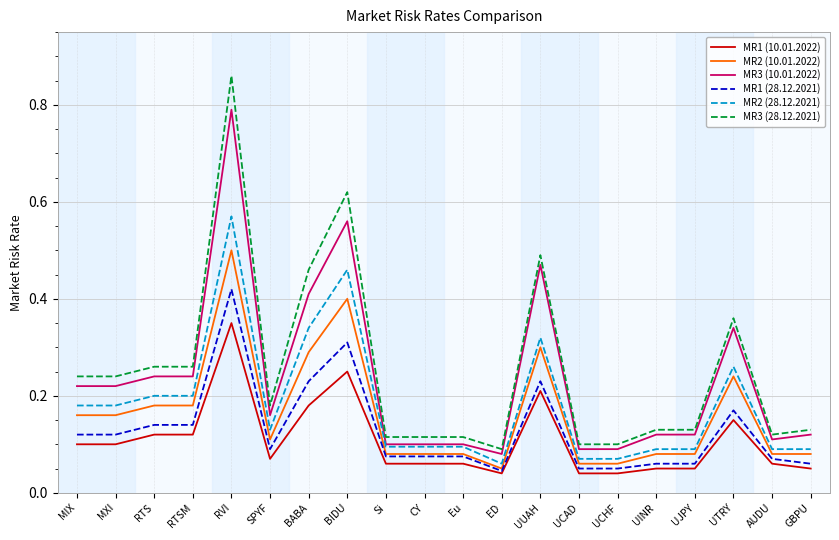

The MR1 (28.12.2021) series shows 0.1 at UJPY. True or false?

True